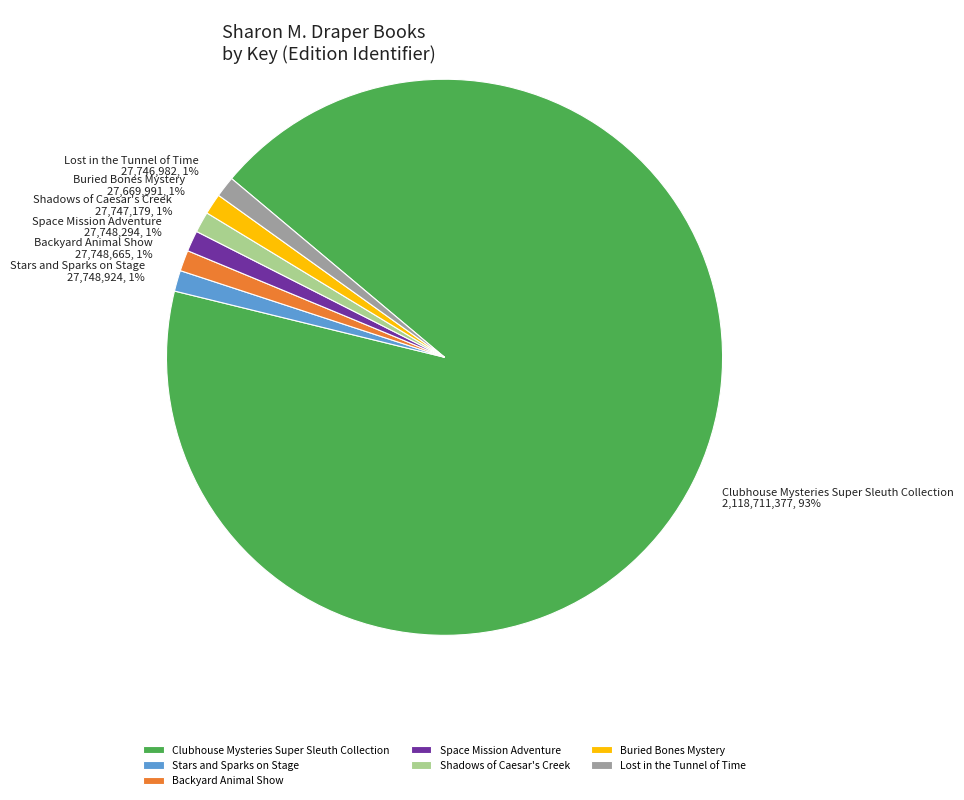

The Buried Bones Mystery slice represents 1% of the pie. True or false?

True